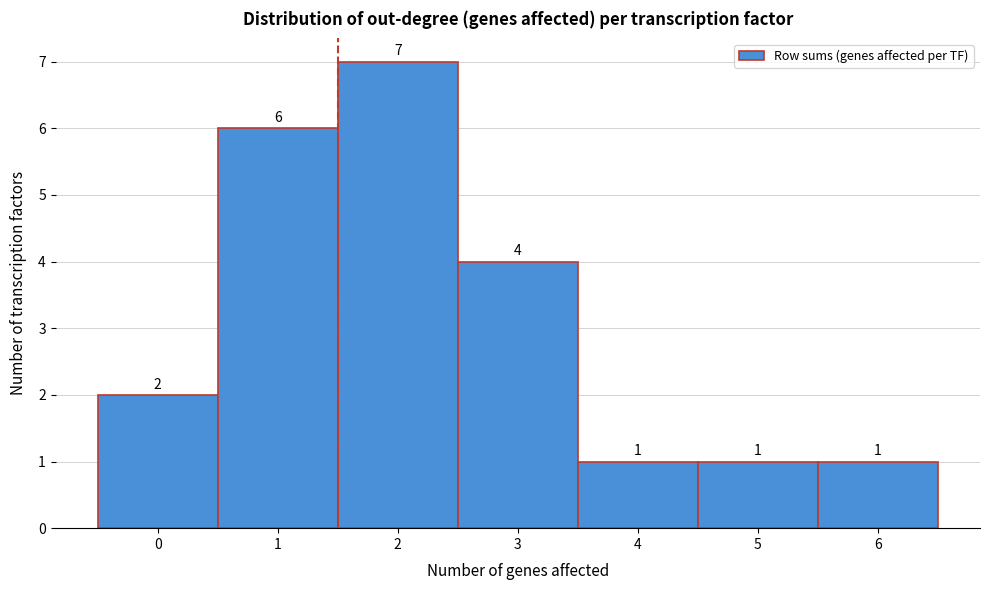

Reading right to left, list all the values displayed in this chart.

1	1	1	4	7	6	2